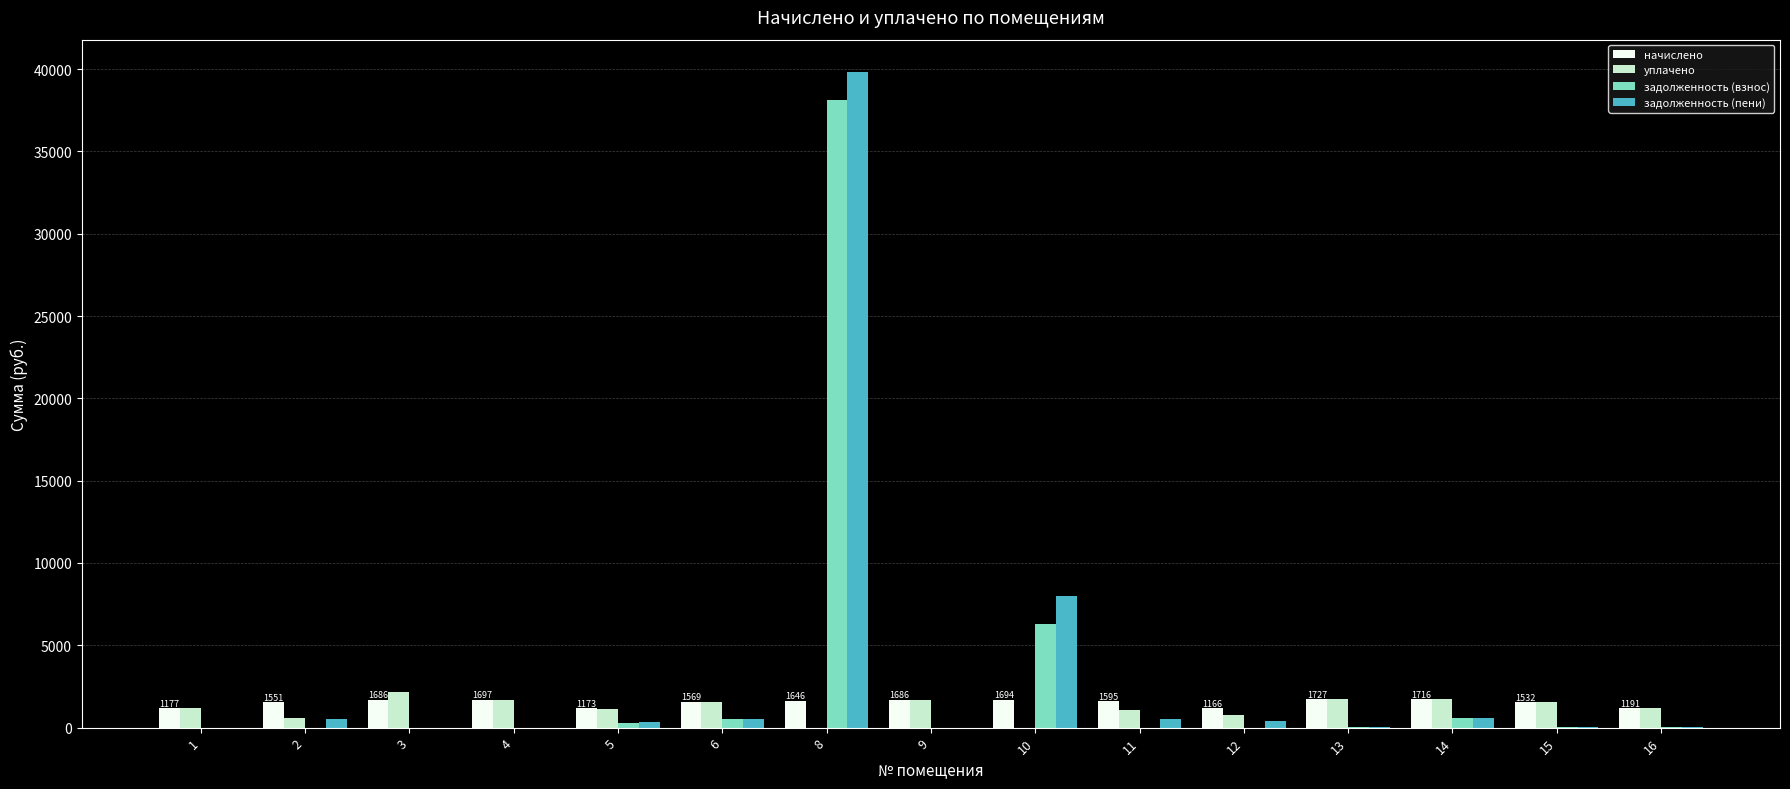

What is the sum of all уплачено values?

18027.8